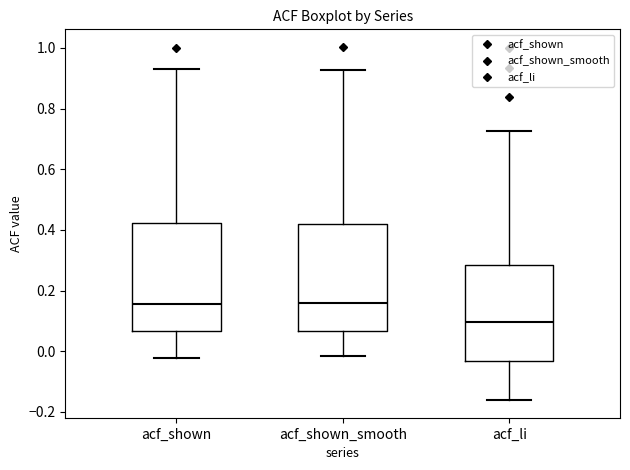

Reading left to right, read every box against the y-axis: the position of its median line, the range the box covers, and the ends of its whiskers. The values are not printed on the chart, so give them approximately, as read against the axis.

acf_shown: median 0.16, box 0.06 to 0.42, whiskers -0.02 to 0.94
acf_shown_smooth: median 0.16, box 0.06 to 0.42, whiskers -0.02 to 0.92
acf_li: median 0.10, box -0.04 to 0.28, whiskers -0.16 to 0.72